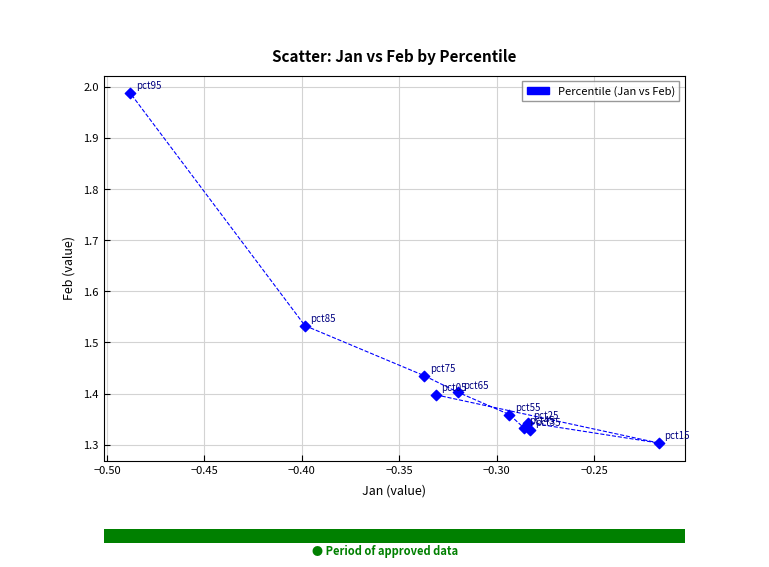

What is the range of X values (max minus min)?

0.3